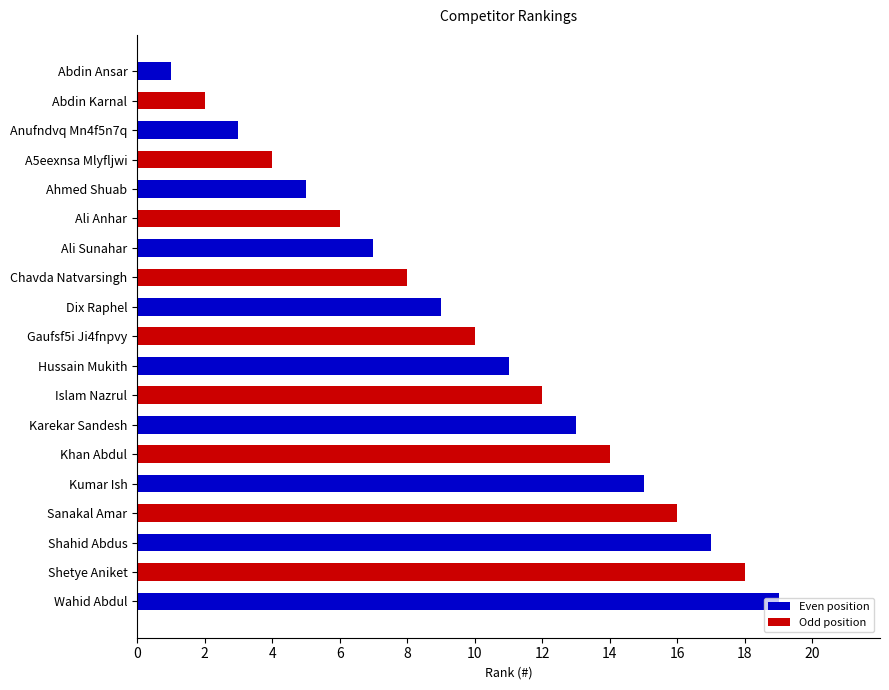

List the labels in order of value, largest first.

Wahid Abdul, Shetye Aniket, Shahid Abdus, Sanakal Amar, Kumar Ish, Khan Abdul, Karekar Sandesh, Islam Nazrul, Hussain Mukith, Gaufsf5i Ji4fnpvy, Dix Raphel, Chavda Natvarsingh, Ali Sunahar, Ali Anhar, Ahmed Shuab, A5eexnsa Mlyfljwi, Anufndvq Mn4f5n7q, Abdin Karnal, Abdin Ansar